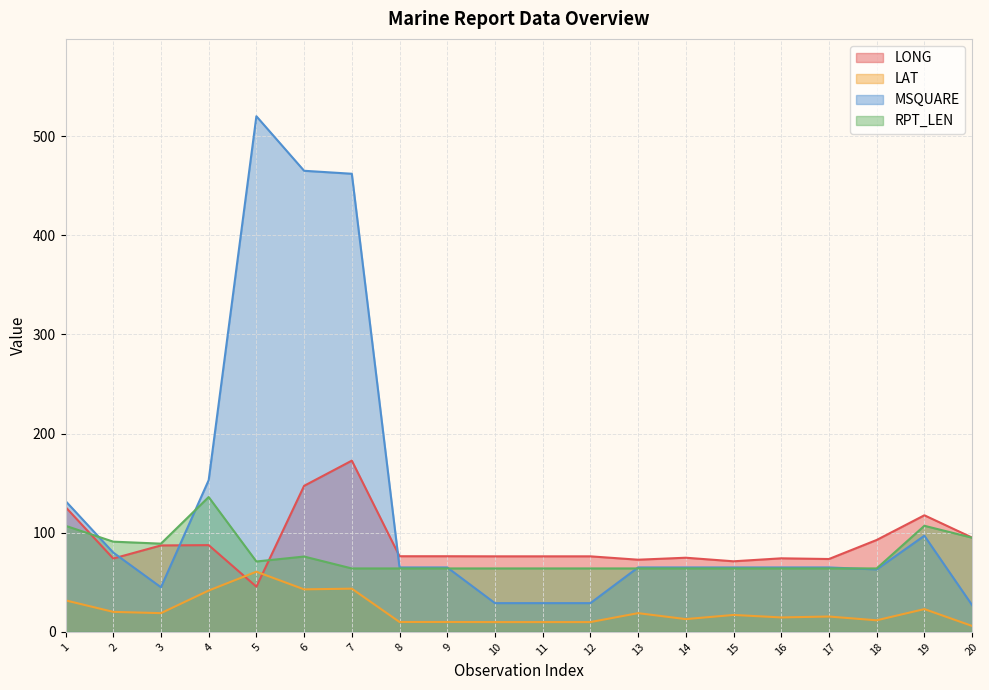

Where is the first local minimum for LAT?

3